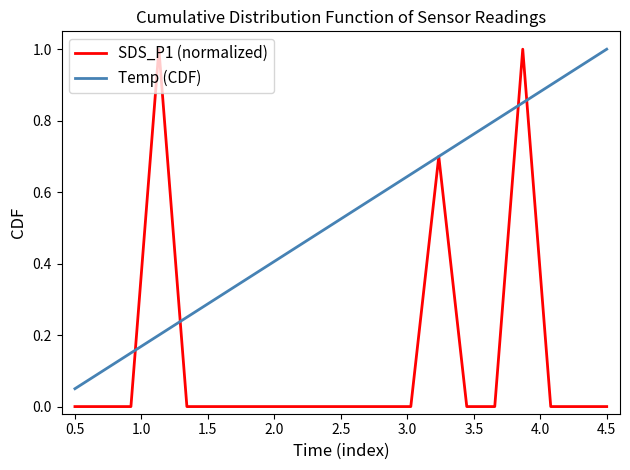

Which series ends up on top after the final intersection of SDS_P1 (normalized) and Temp (CDF)?

Temp (CDF)